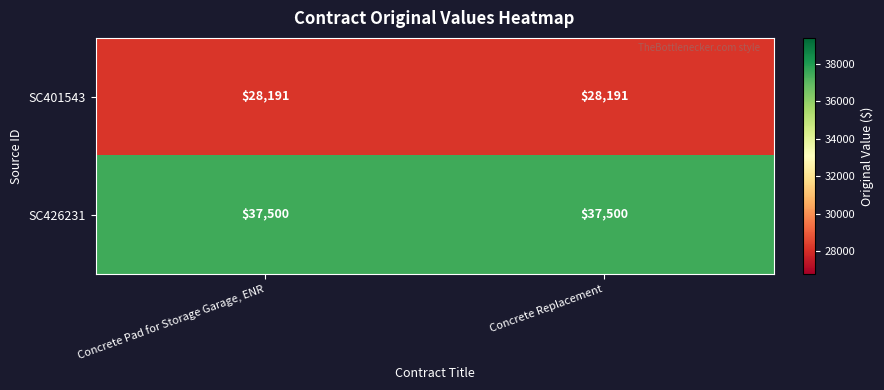

Reading left to right, list all the values displayed in this chart.

SC401543: Concrete Pad for Storage Garage, ENR=28191	Concrete Replacement=28191
SC426231: Concrete Pad for Storage Garage, ENR=37500	Concrete Replacement=37500